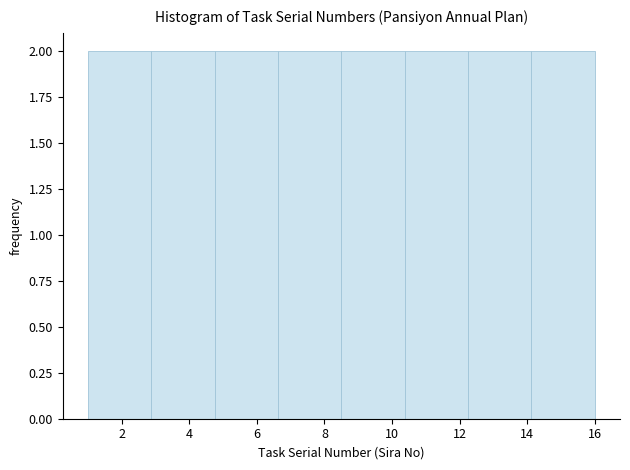

How tall is the bar that spans 6.6 to 8.6 on the x-axis? Neither the bar edges nor the heights are printed on the chart, so give them approximately, as read against the axes.

2